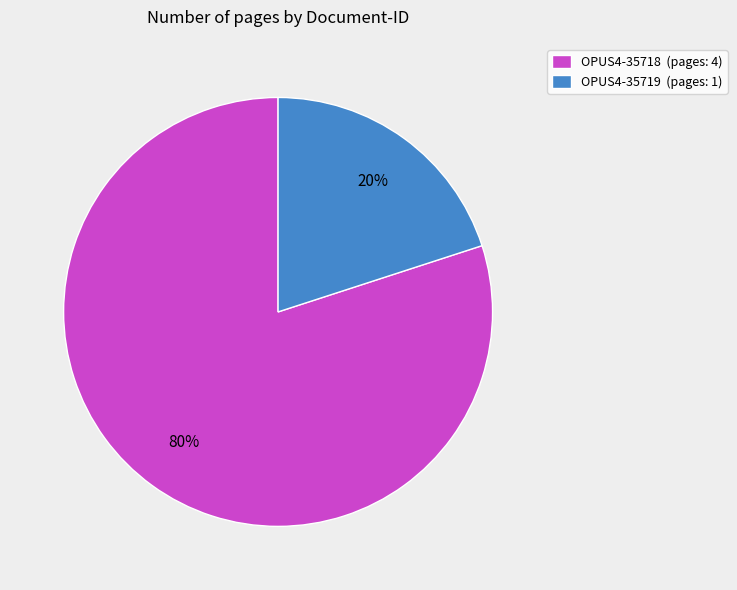

Combined, do OPUS4-35718 (pages: 4) and OPUS4-35719 (pages: 1) account for over 50%?

Yes